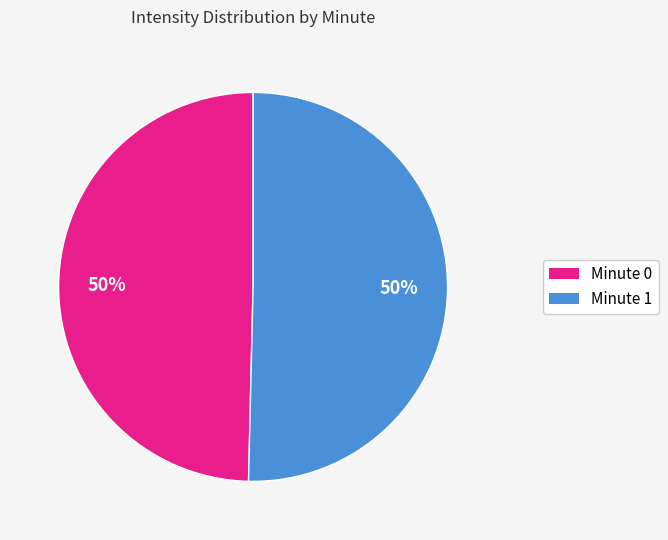

True or false: Minute 0 accounts for 56% of the total.

False